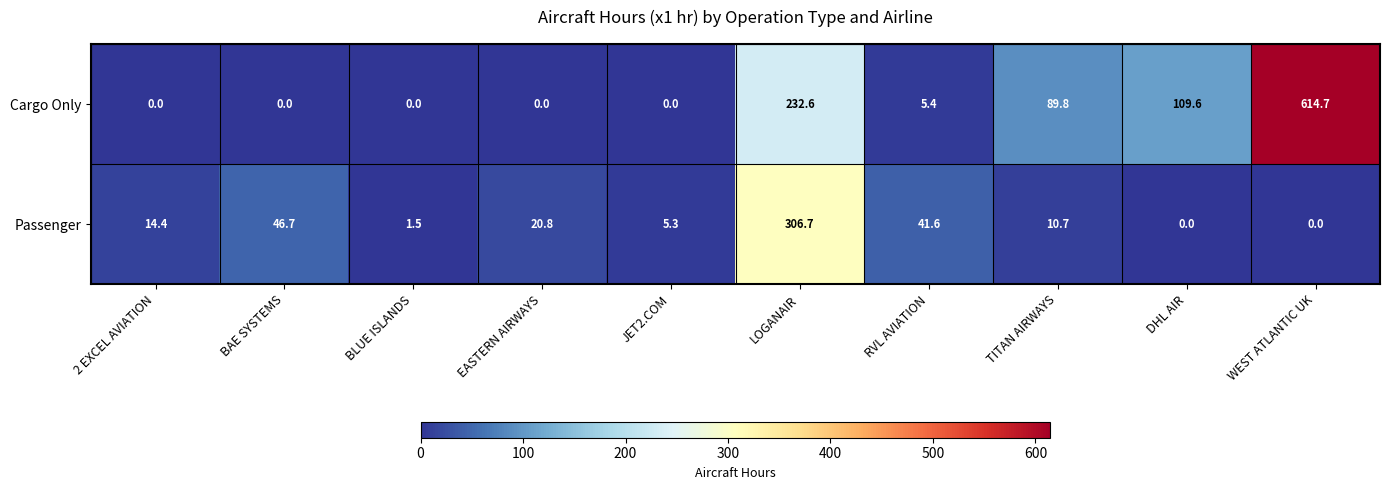

What is the difference between the maximum and minimum values in the Passenger series?

306.7